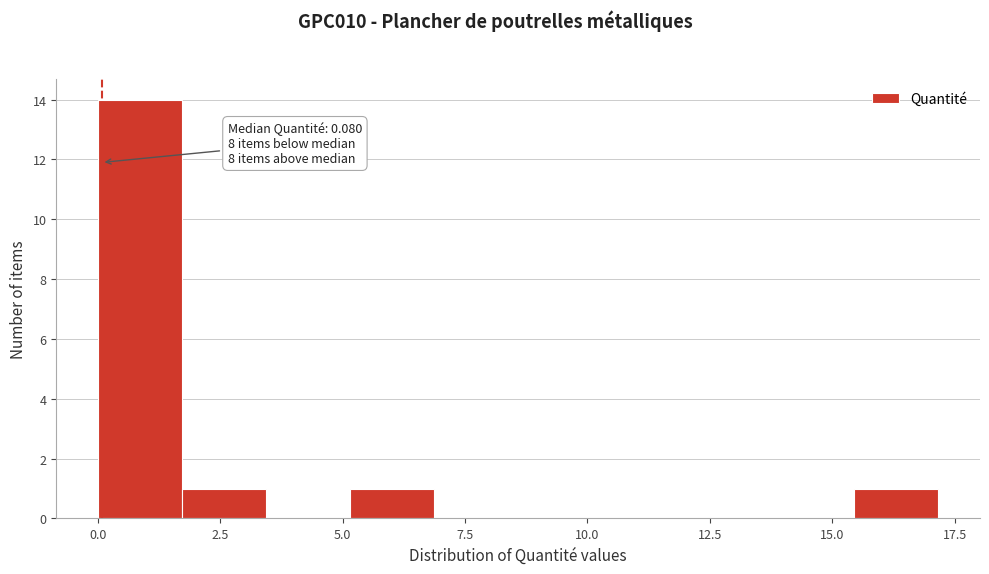

Around what value on the x-axis is the tallest bar? Give the approximate position of its centre, as read against the axis.

1.0